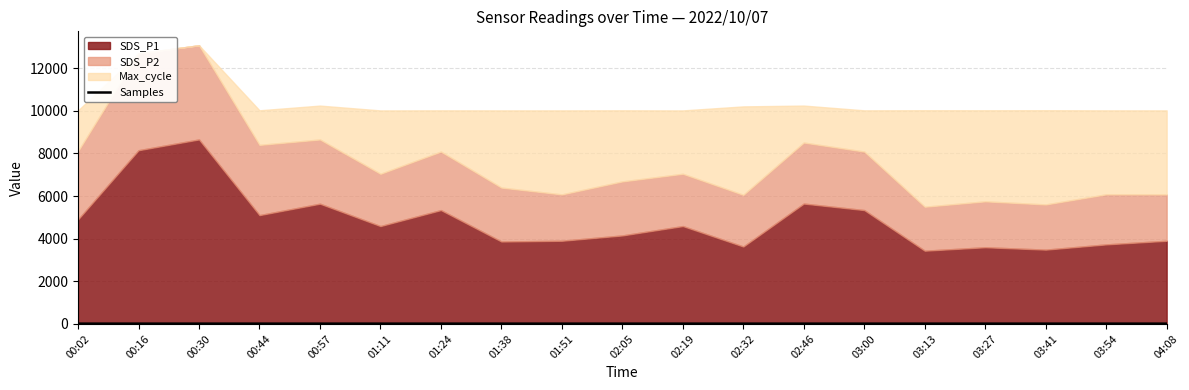

What is the label of the 13th point from the left?

02:46